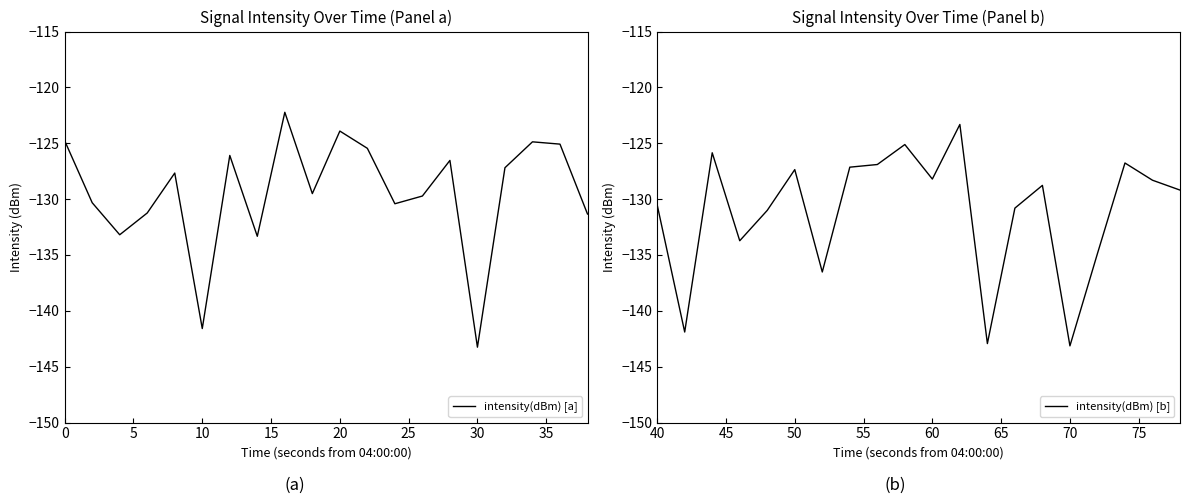

True or false: intensity(dBm) [a] has a value of -141.6 at 10.

True